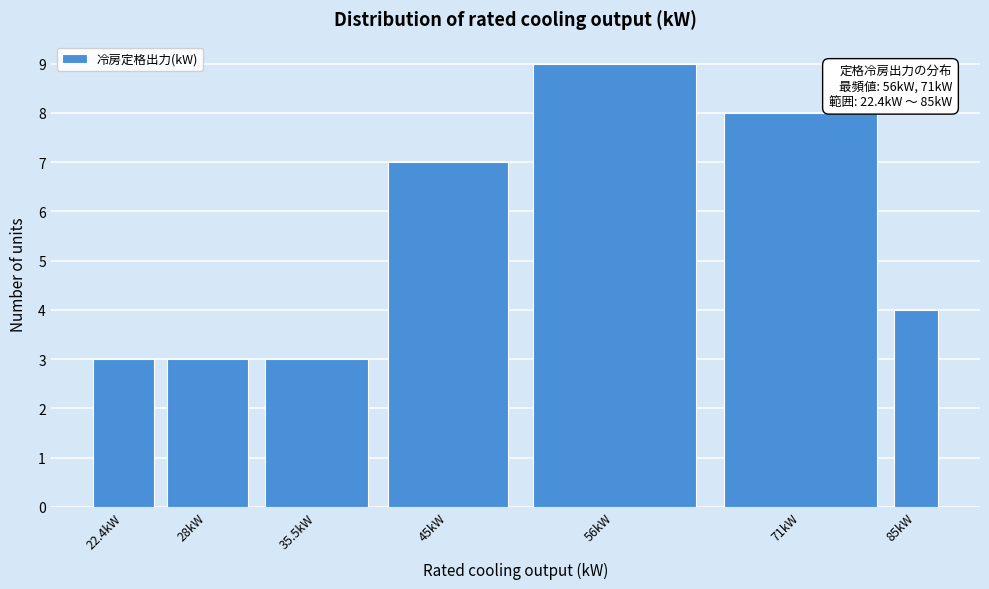

Reading left to right, transcribe all the data shown in this chart.

3	3	3	7	9	8	4